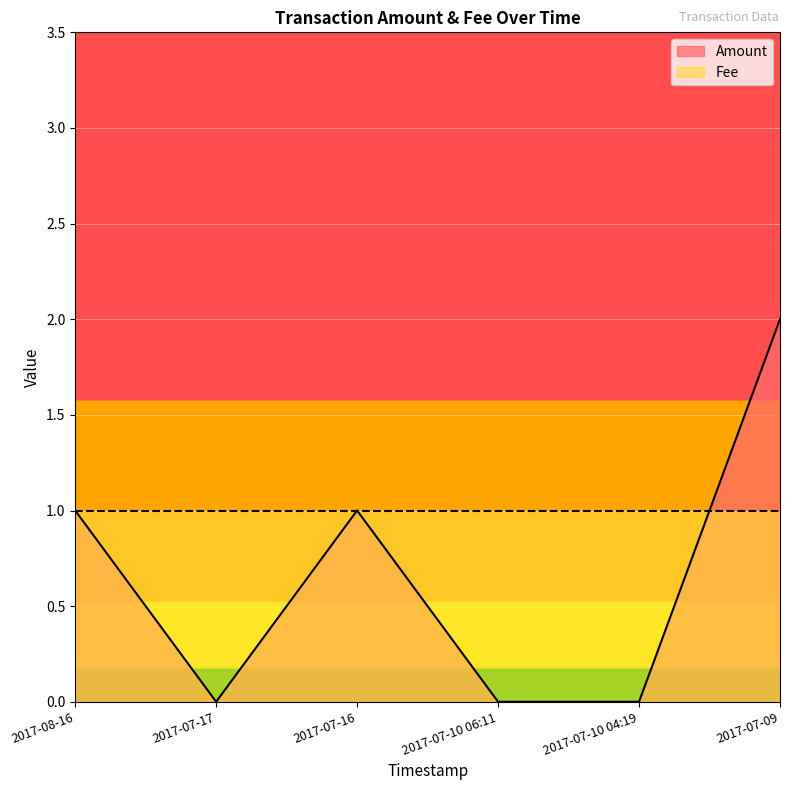

Reading left to right, extract all data points from this chart.

1	0	1	0	0	2